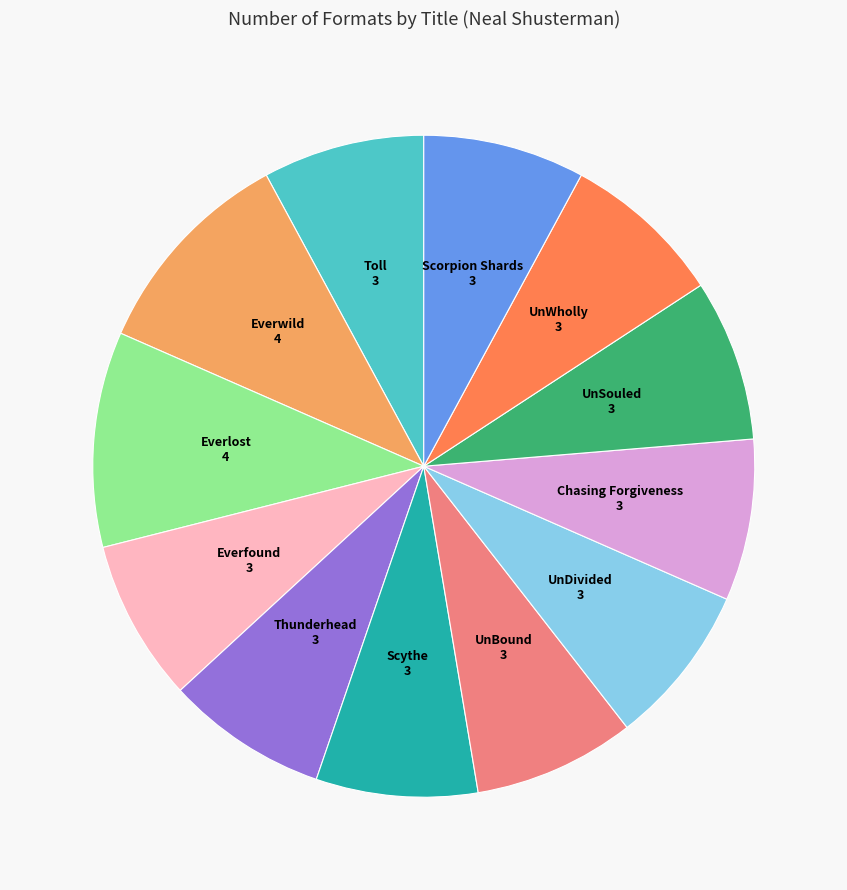

Which has a higher value, Scythe or Everlost?

Everlost